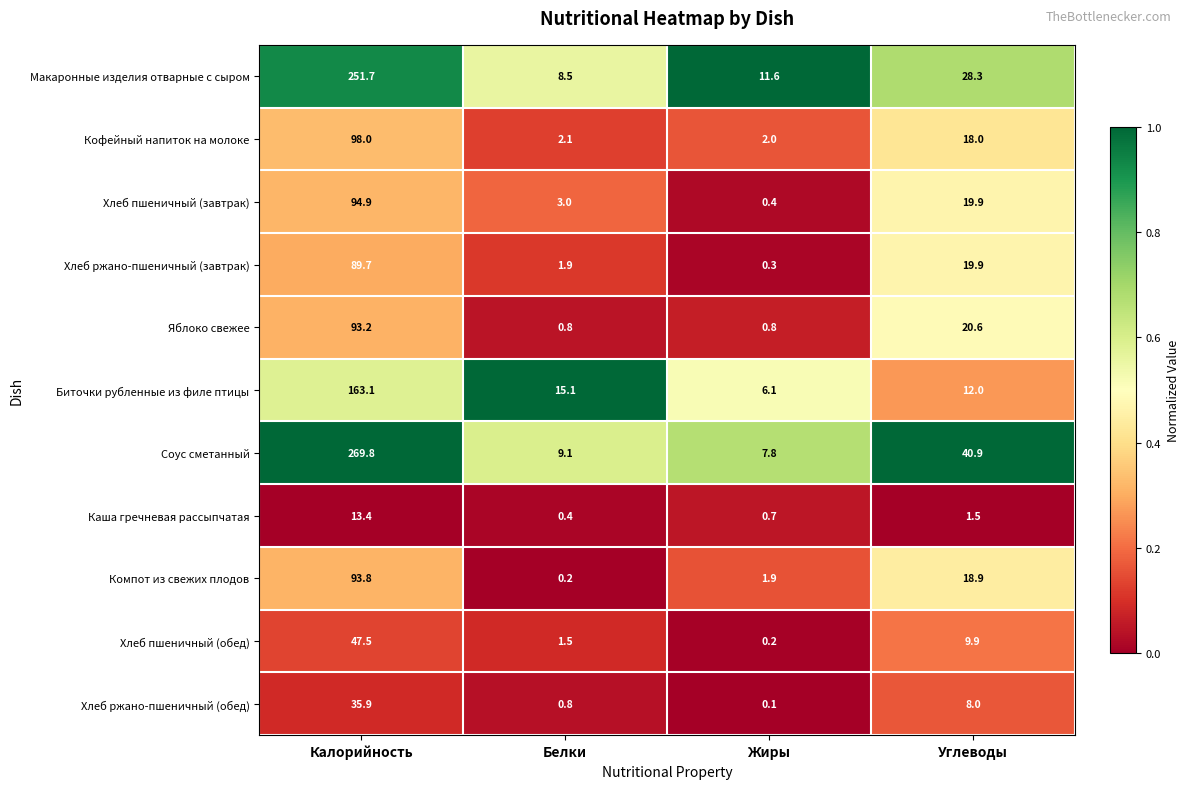

At which label does Яблоко свежее first exceed 20?

Калорийность